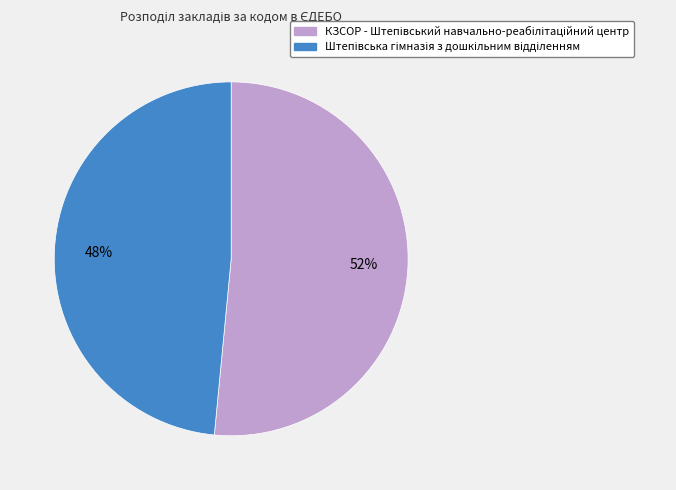

To the nearest percent, what is the average slice percentage?

50%